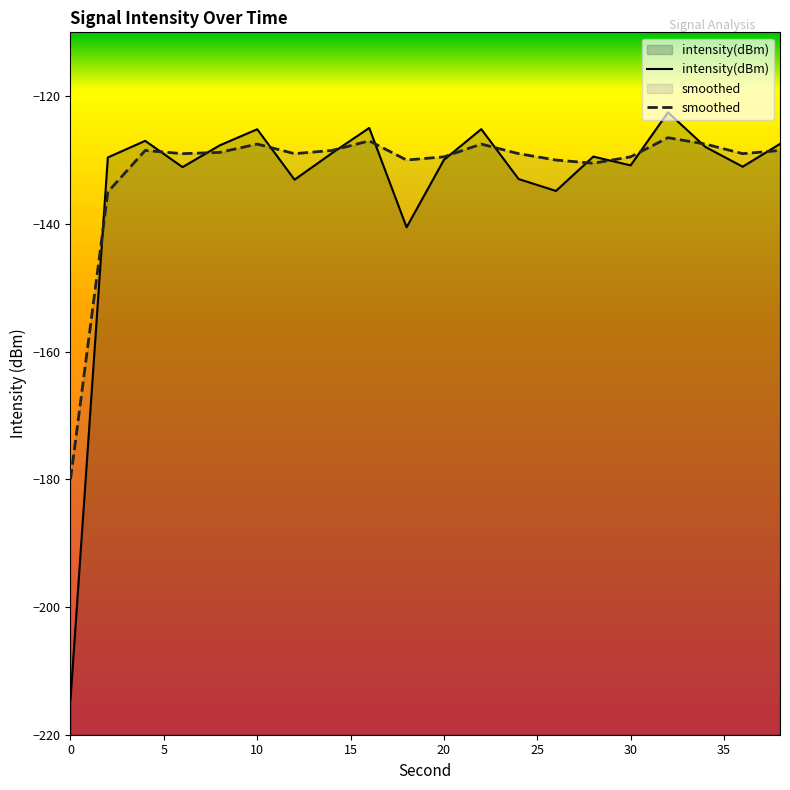

Which series has the largest range (max minus min)?

intensity(dBm)